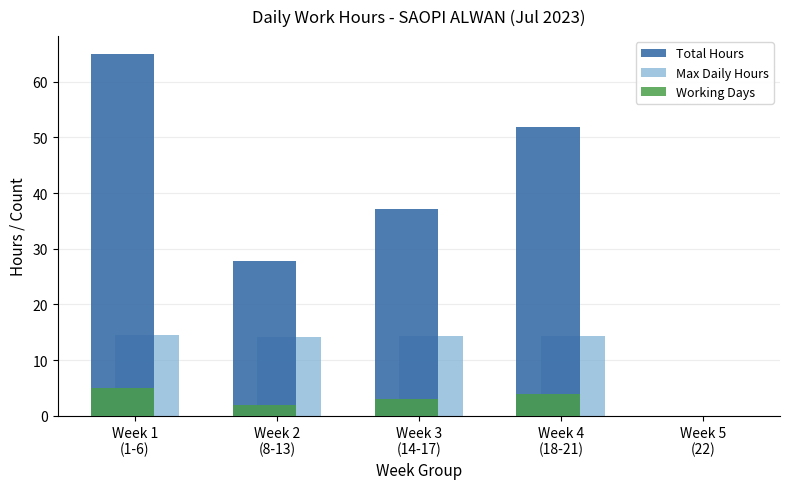

What is the maximum value for Max Daily Hours?

14.6